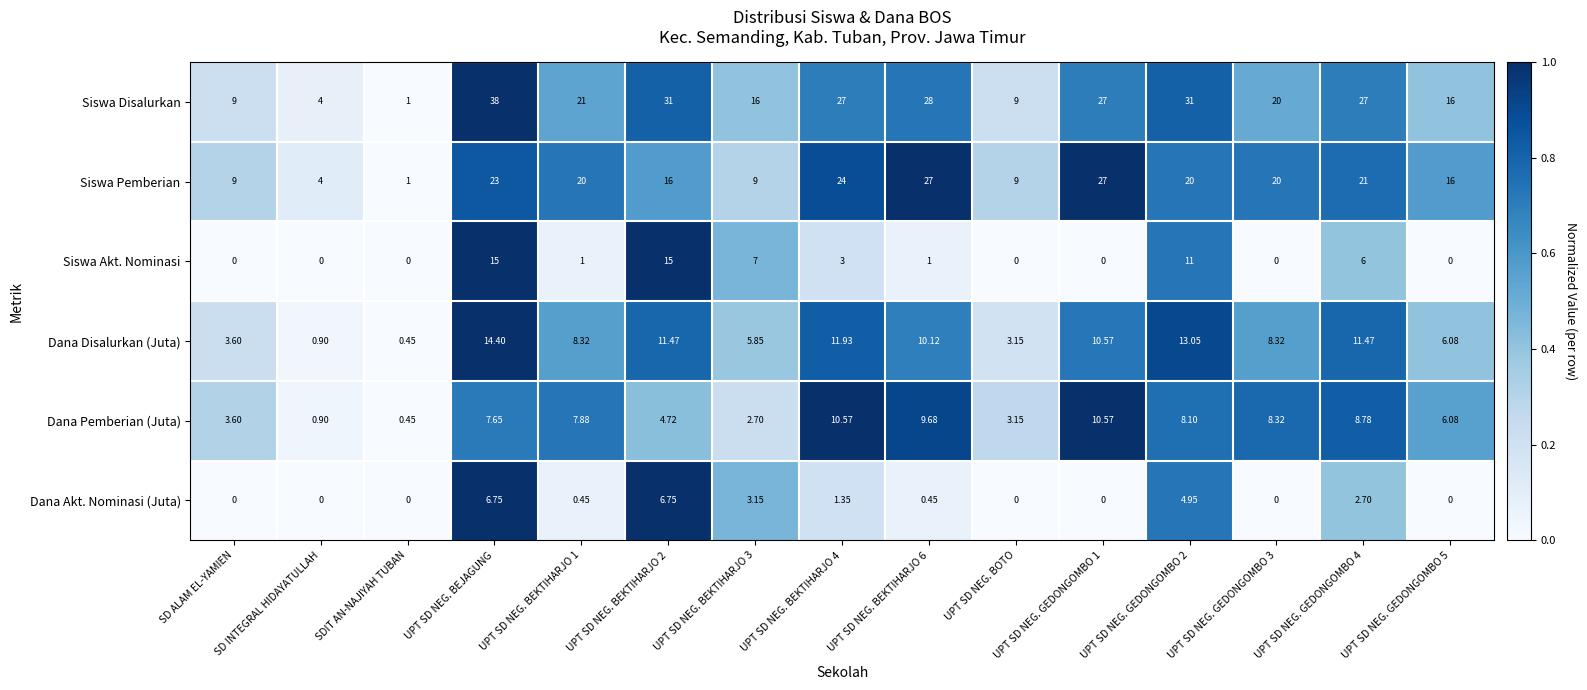

Which series has the widest spread of values?

Siswa Disalurkan